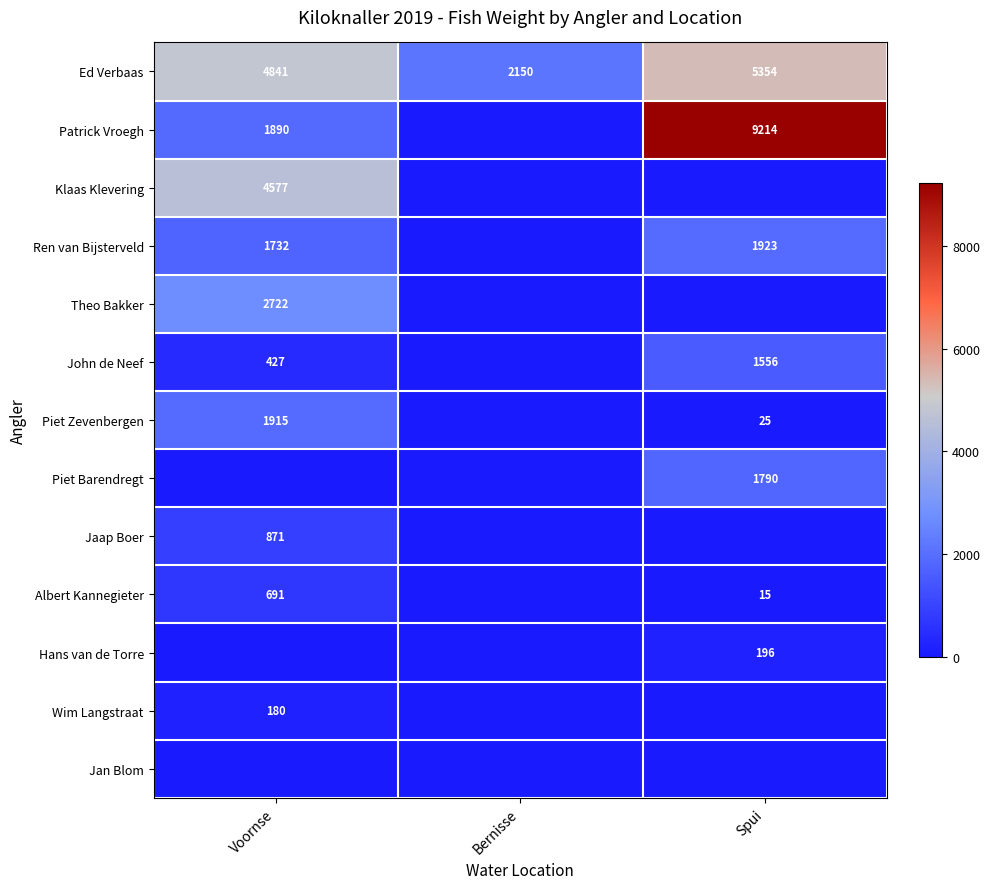

True or false: Albert Kannegieter has a value of 8 at Spui.

False